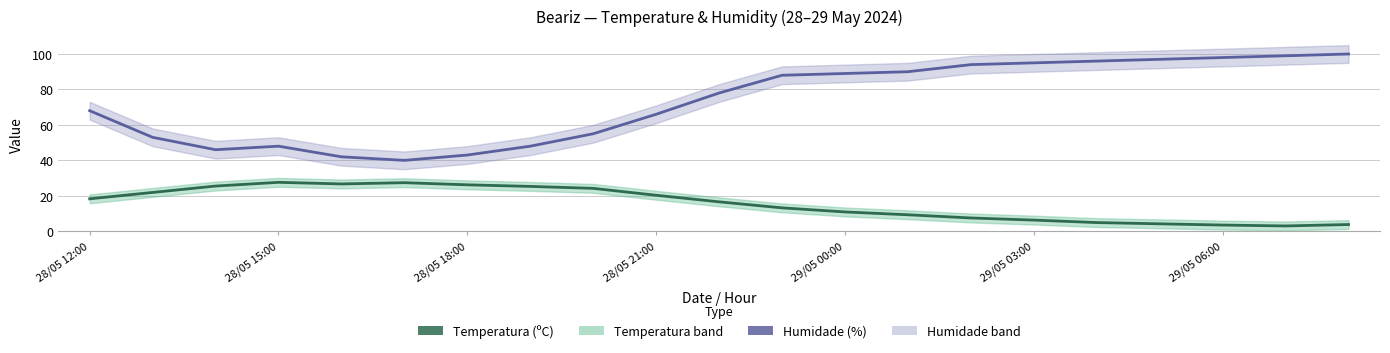

True or false: Humidade (%) and Temperatura (ºC) intersect in this chart.

False